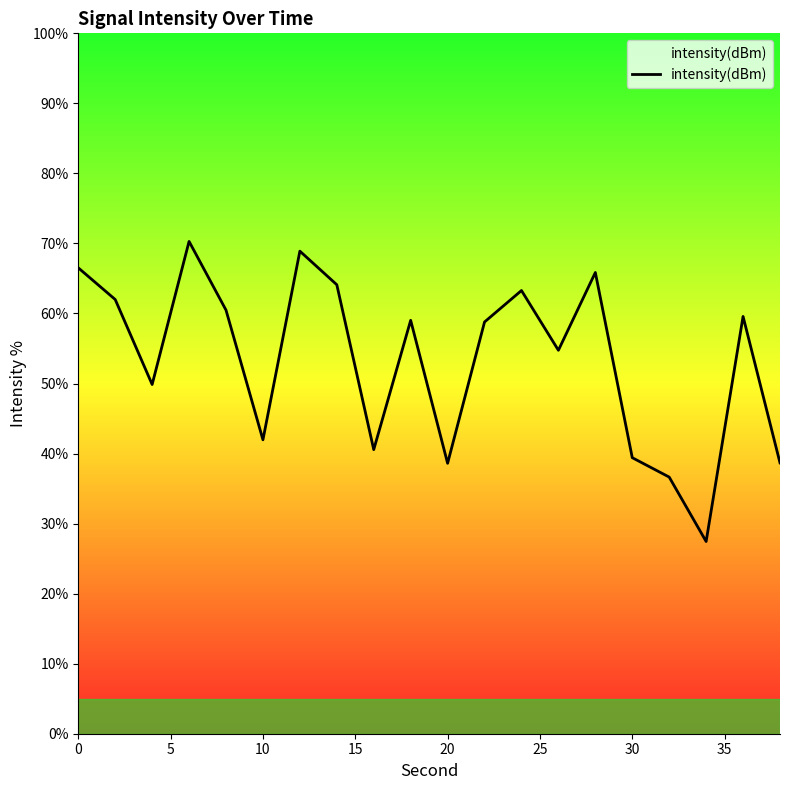

What is the maximum value shown in the chart?

70.3